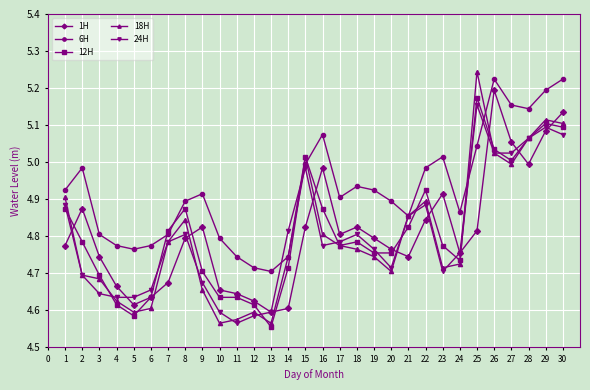

At which label is 12H closest to 4?

13